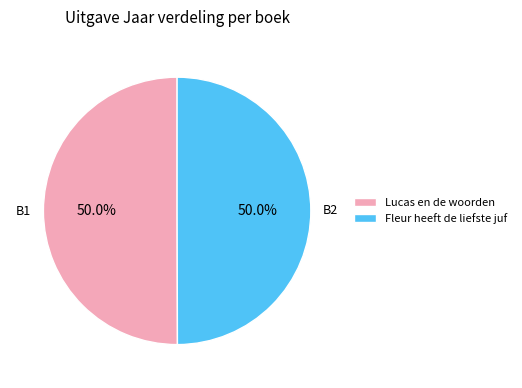

Is it true that Lucas en de woorden is 38% of the pie?

False